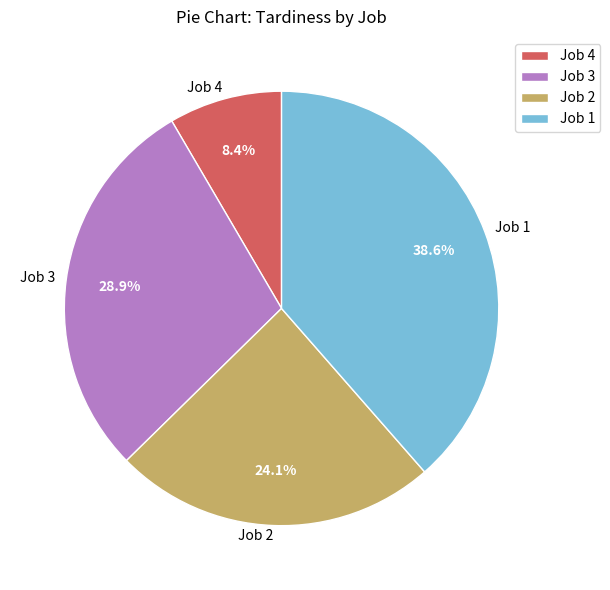

To the nearest percent, what is the average slice percentage?

25%